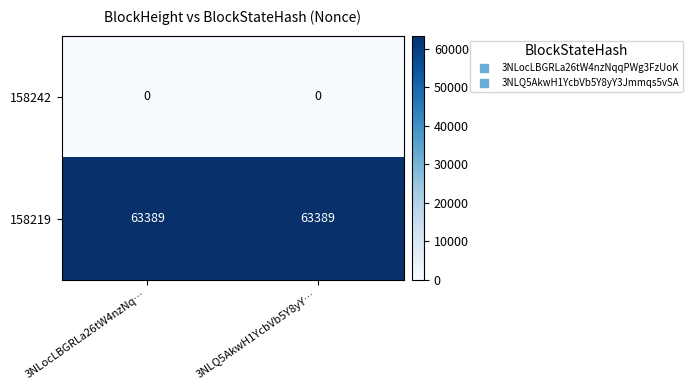

Which series has the largest total across all categories?

158219